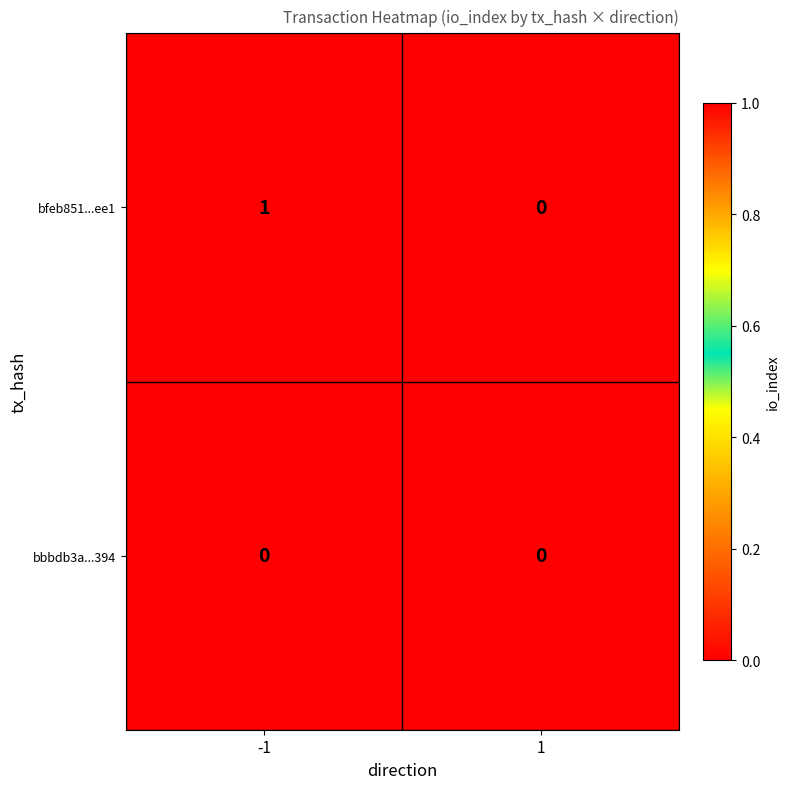

Reading left to right, what are all the values shown in this chart?

bfeb851...ee1: 1	0
bbbdb3a...394: 0	0